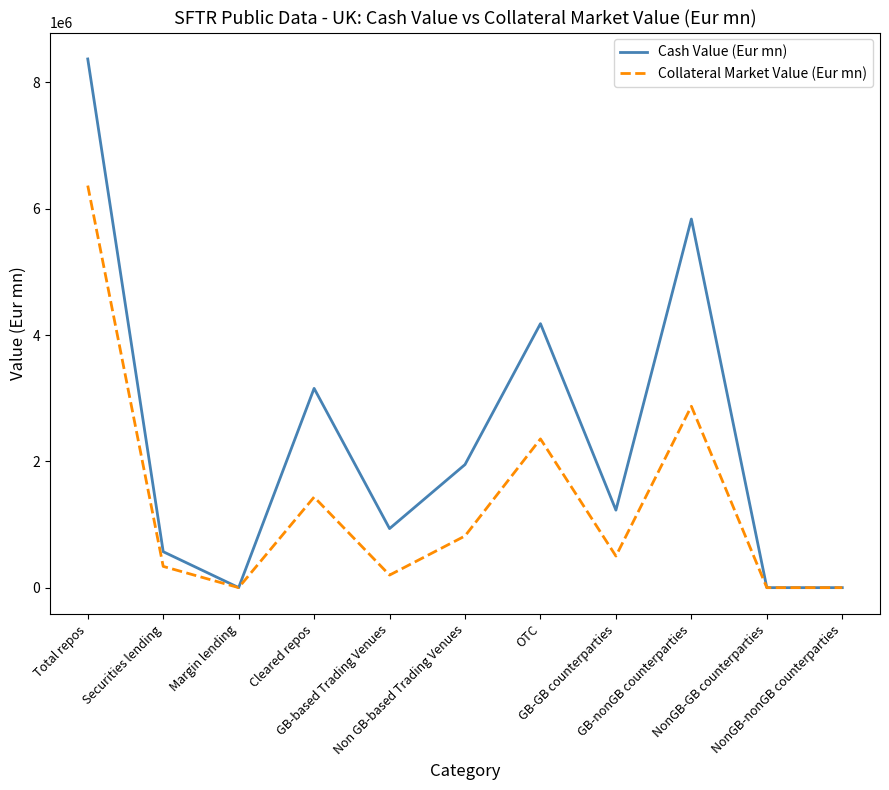

List the series in order of their peak value, lowest first.

Collateral Market Value (Eur mn), Cash Value (Eur mn)